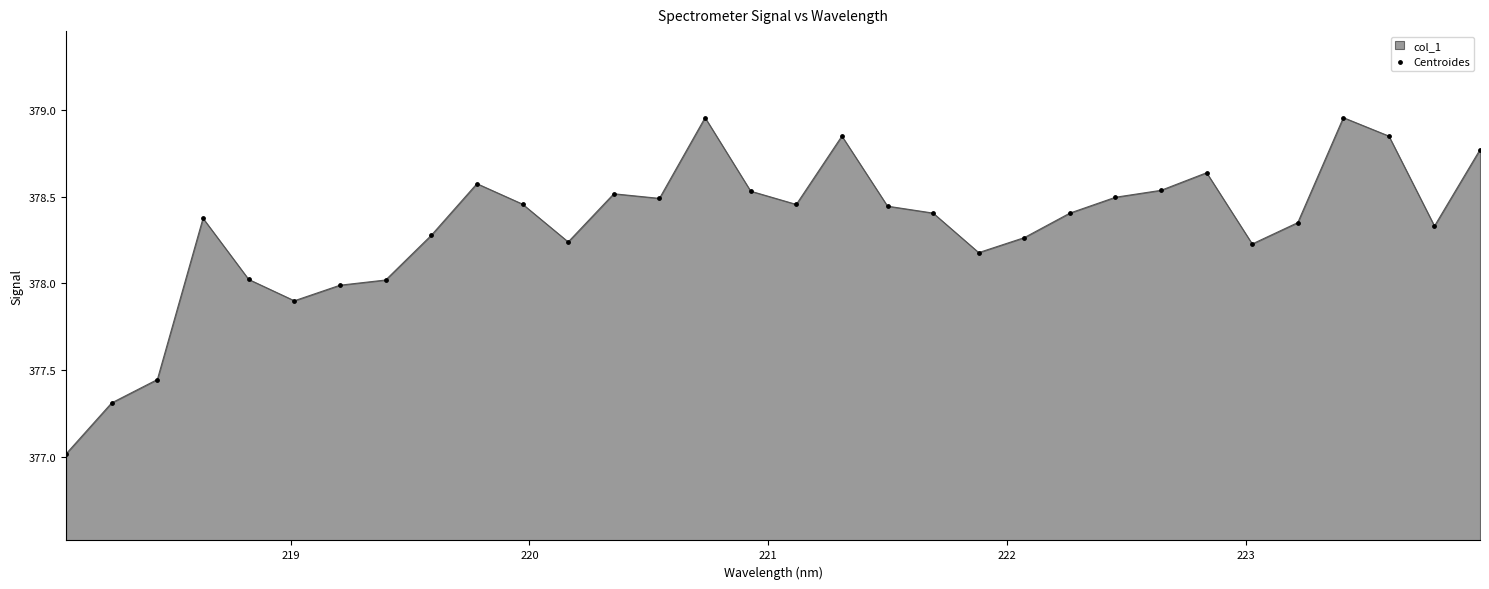

What is the minimum value shown in the chart?

377.0